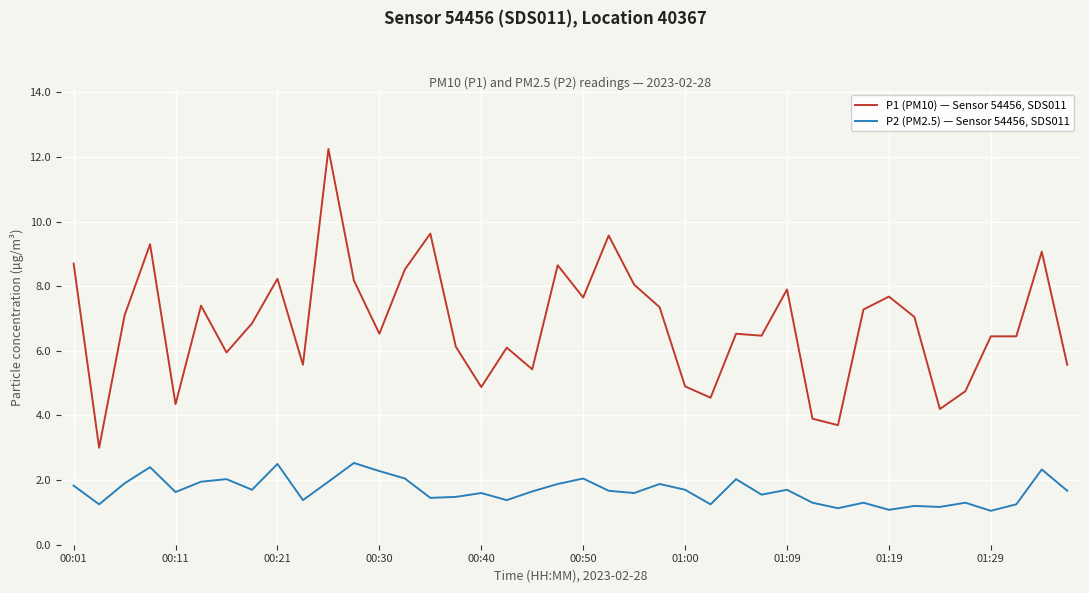

What is the lowest value of the P1 (PM10) — Sensor 54456, SDS011 series?

3.0